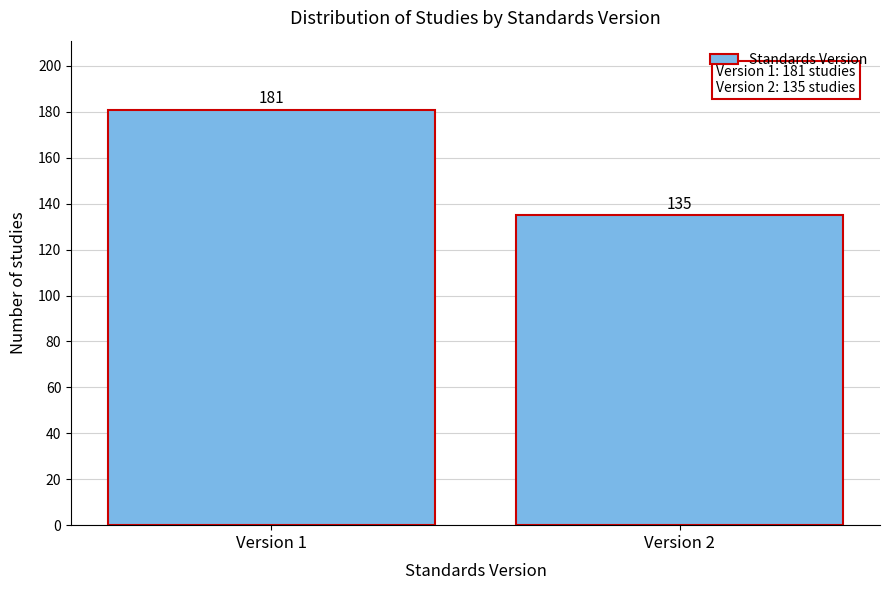

Reading left to right, transcribe all the data shown in this chart.

181	135